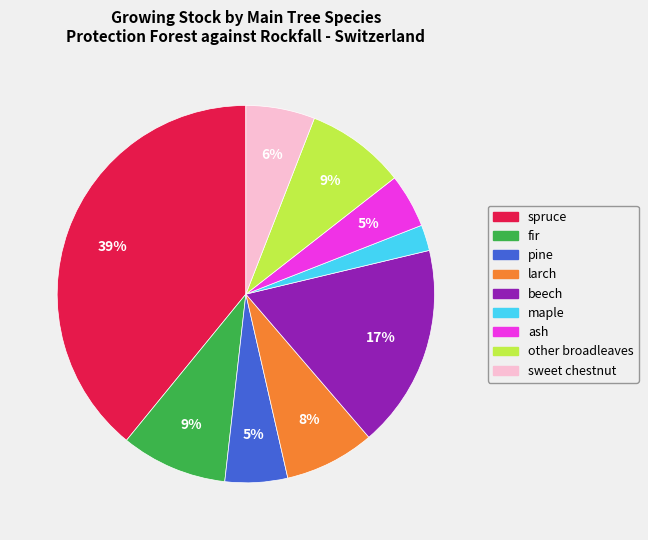

Is the sum of larch and ash greater than half?

No